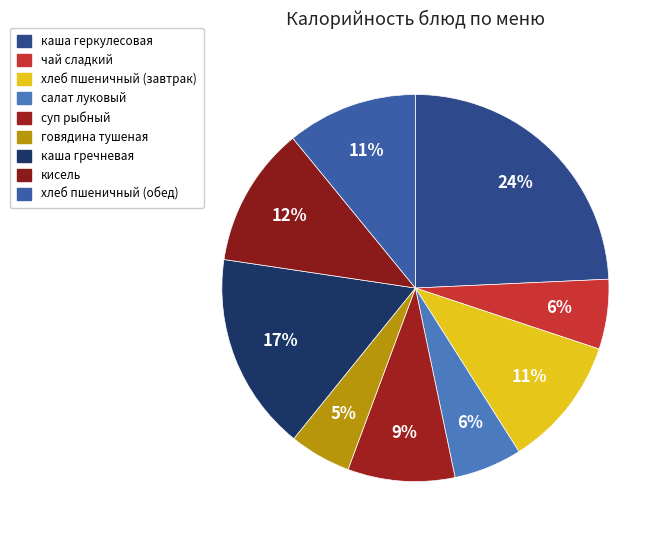

Which has a higher value, хлеб пшеничный (обед) or говядина тушеная?

хлеб пшеничный (обед)